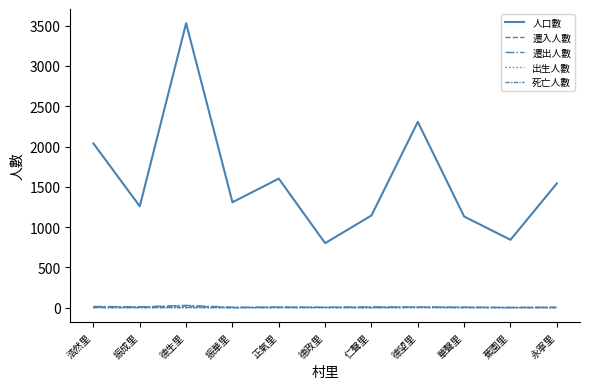

Does the chart have visible grid lines?

No